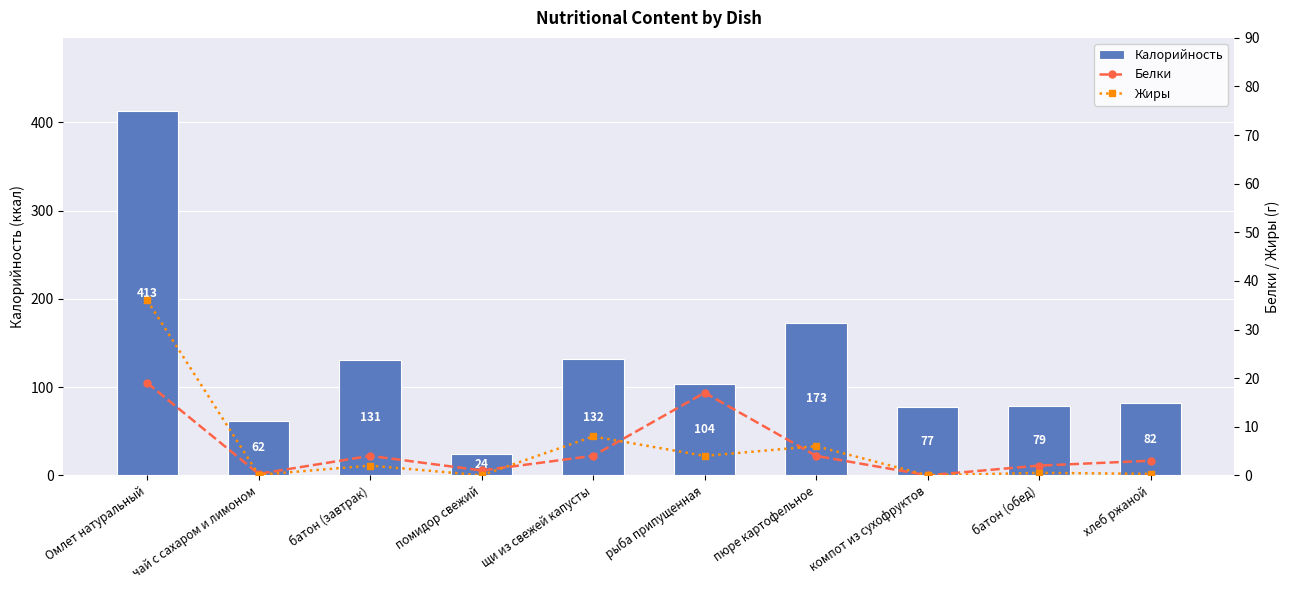

At which label does Калорийность first exceed 104?

Омлет натуральный